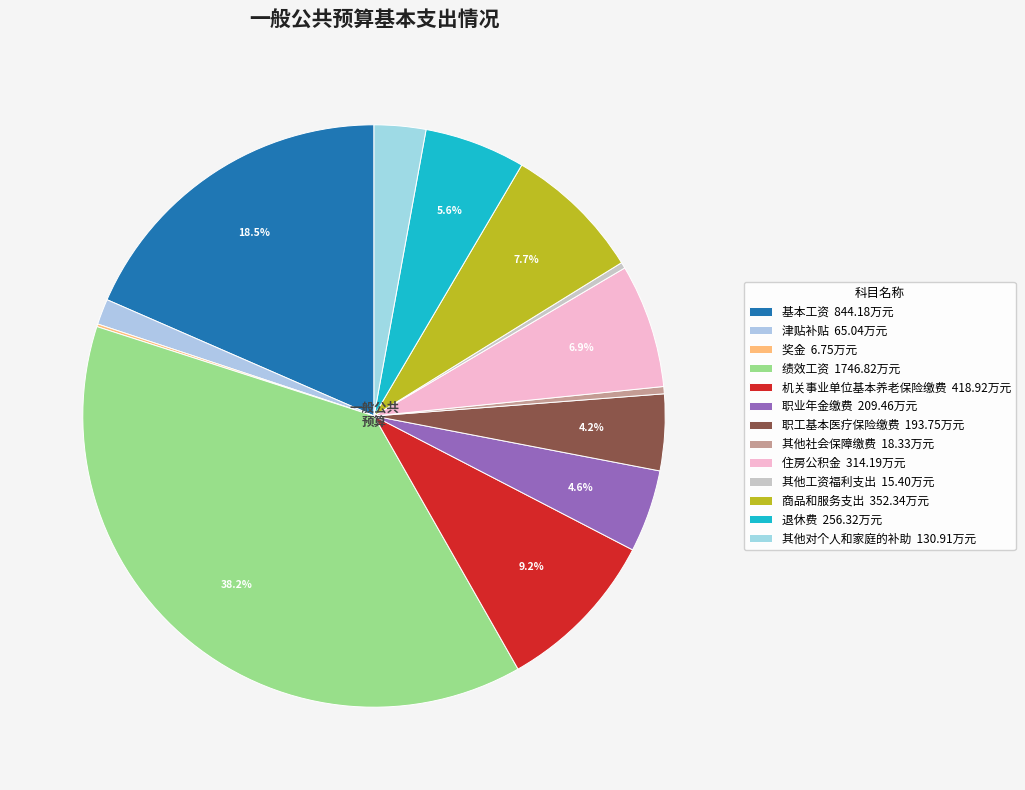

How many slices are in this pie chart?

13